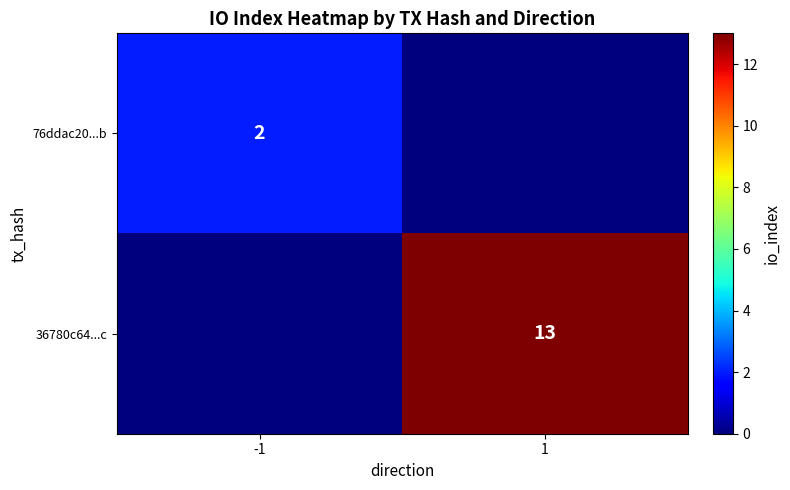

Which category has the lowest value across all series?

1